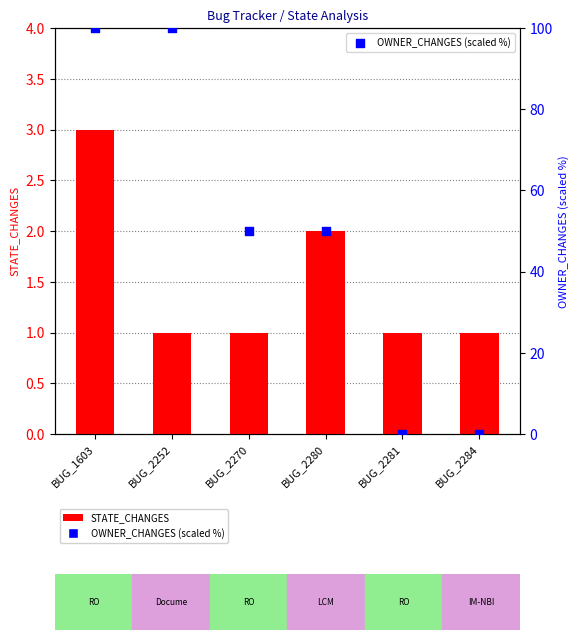

At how many categories does at least one series exceed 67?

2